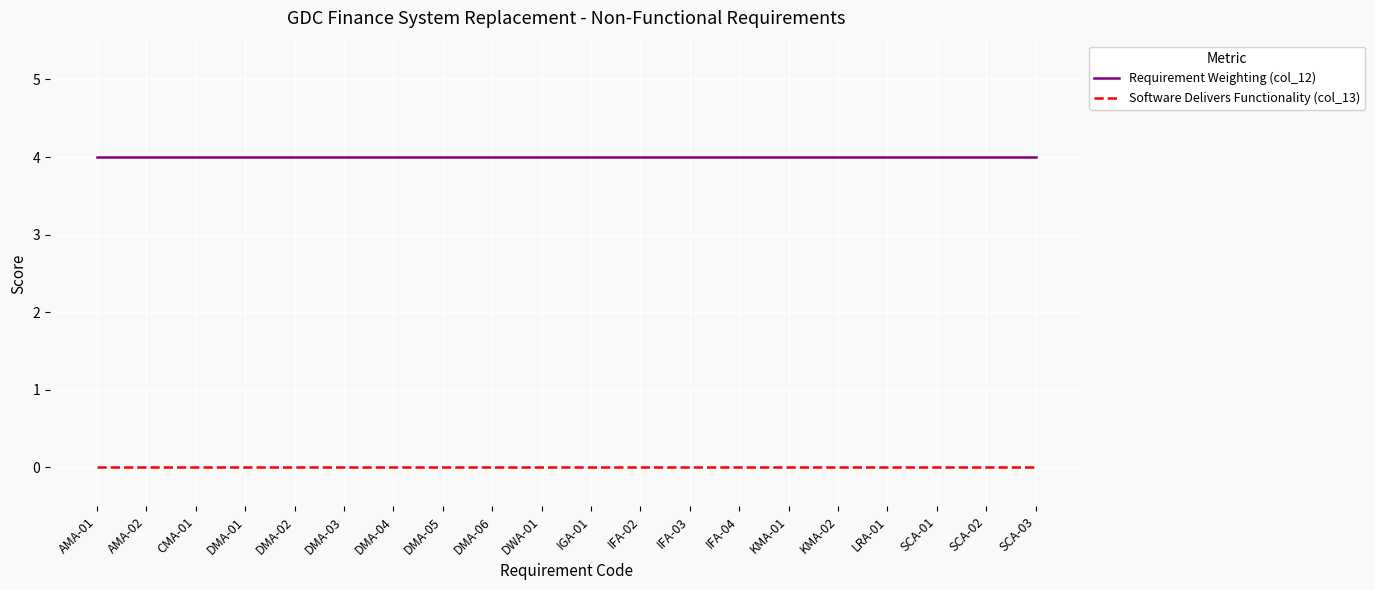

Is the value of Requirement Weighting (col_12) at DMA-02 greater than the value of Software Delivers Functionality (col_13) at DMA-03?

Yes